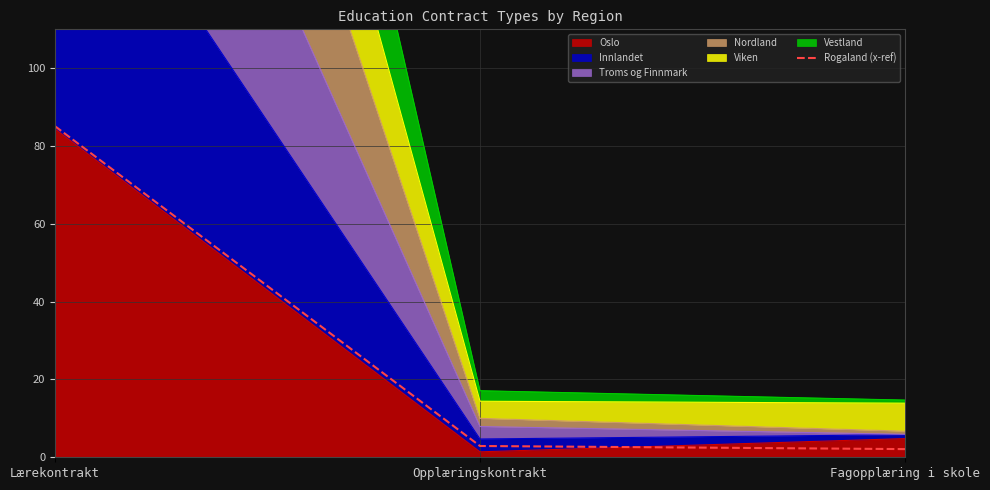

Reading left to right, what are all the values shown in this chart?

Lærekontrakt=85.1	Opplæringskontrakt=2.9	Fagopplæring i skole=2.1